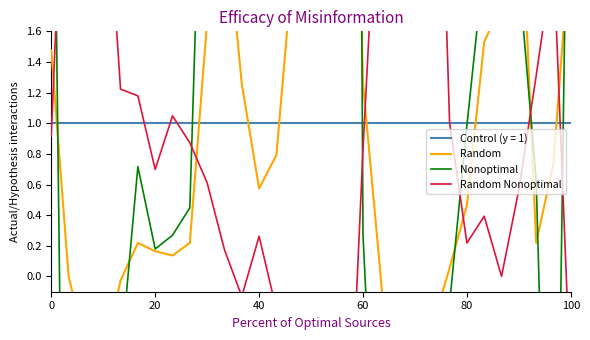

Is the value of Nonoptimal at 16 greater than the value of Random at 7?

Yes